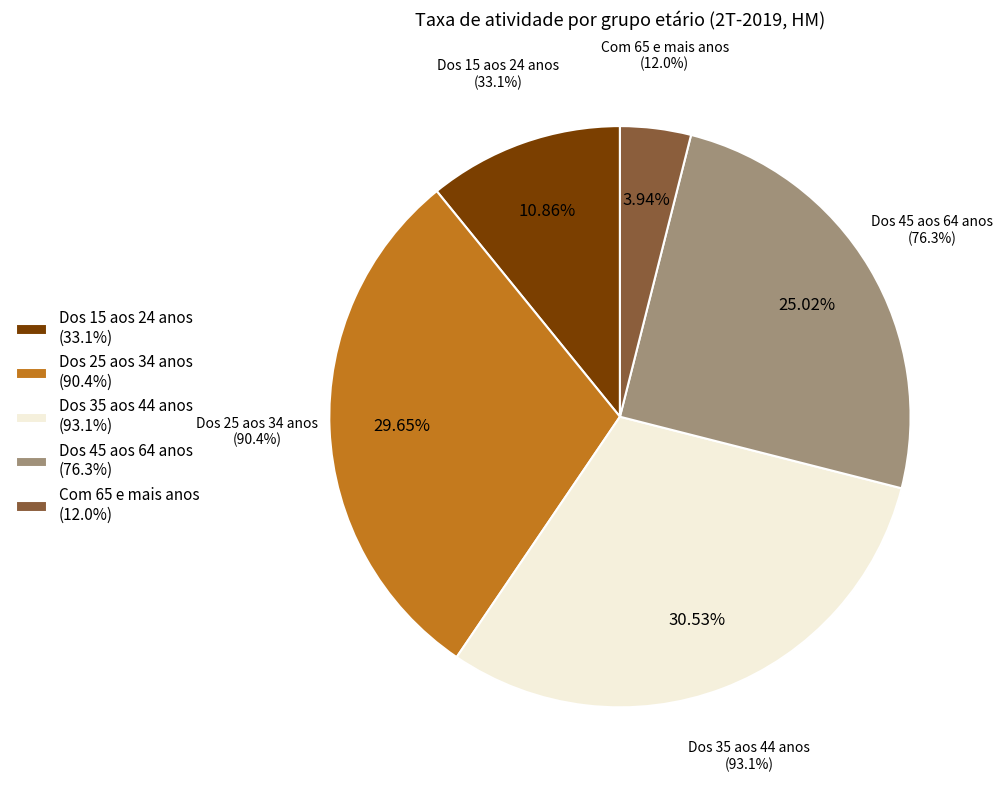

Is it true that Dos 35 aos 44 anos is 31% of the pie?

True